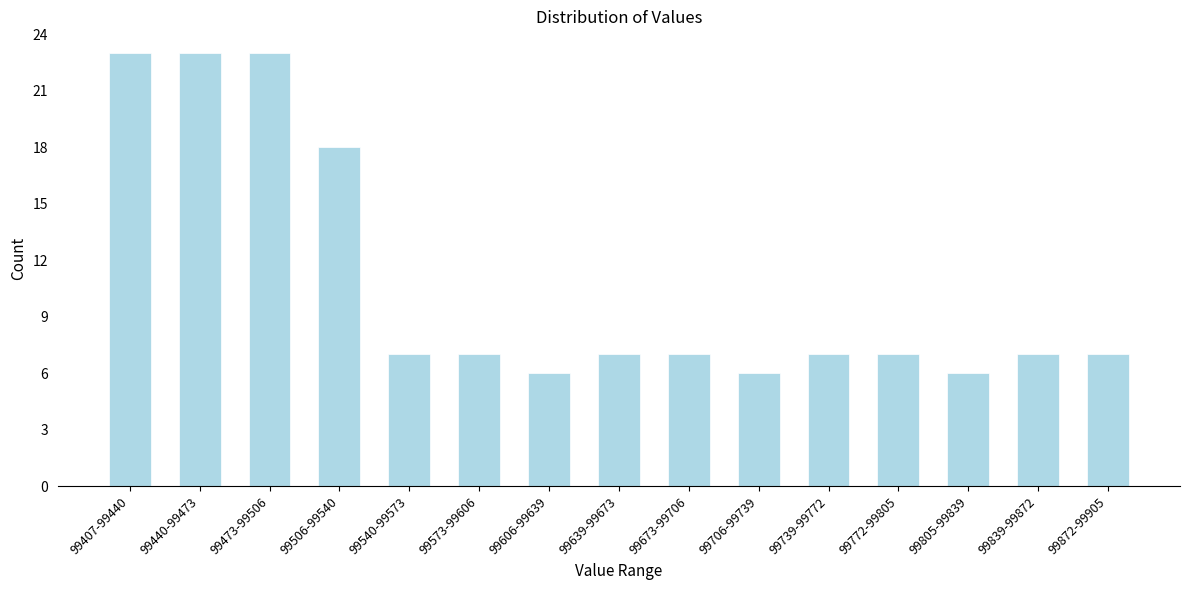

Reading left to right, list all the values displayed in this chart.

99407-99440=23	99440-99473=23	99473-99506=23	99506-99540=18	99540-99573=7	99573-99606=7	99606-99639=6	99639-99673=7	99673-99706=7	99706-99739=6	99739-99772=7	99772-99805=7	99805-99839=6	99839-99872=7	99872-99905=7